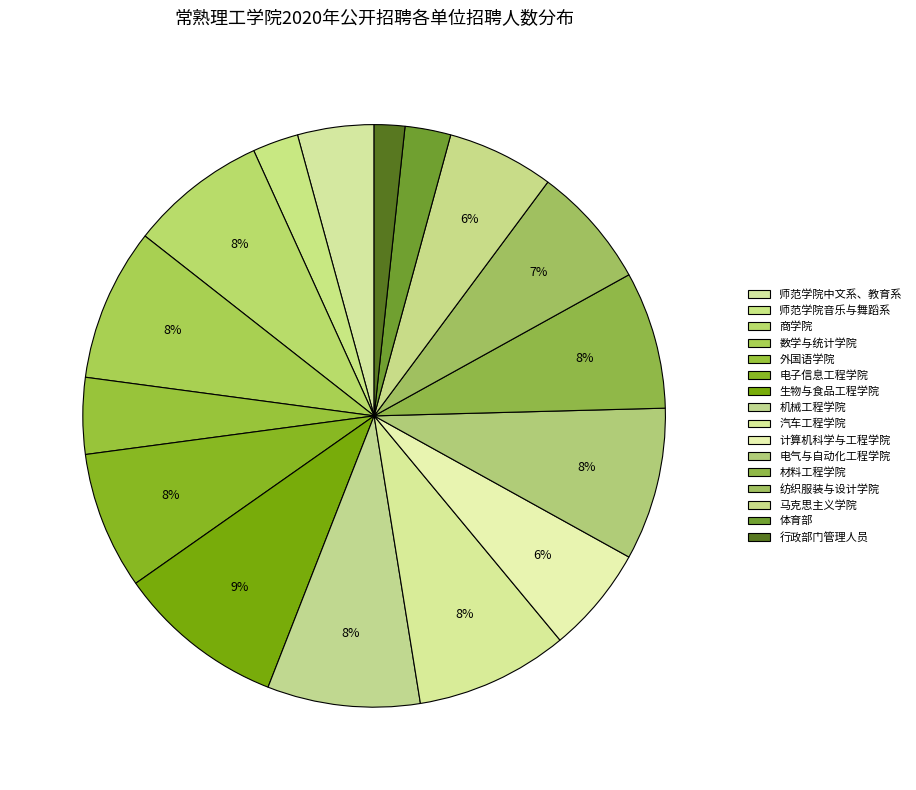

How many segments does this pie chart have?

16